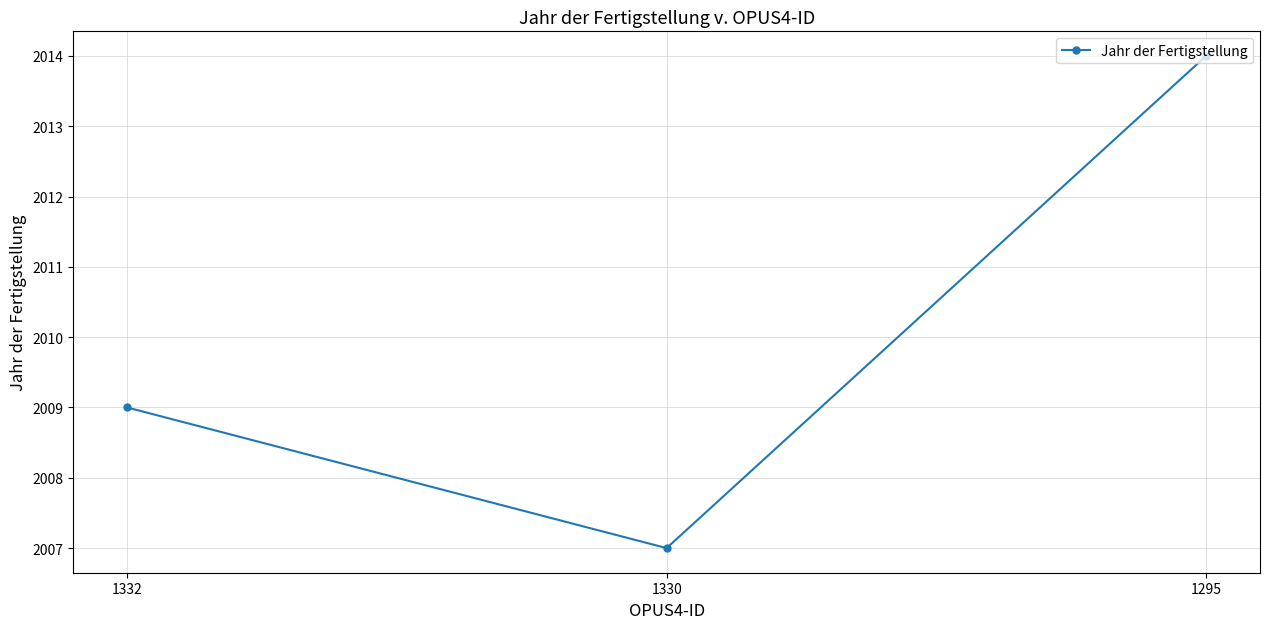

How many lines are shown in the chart?

1